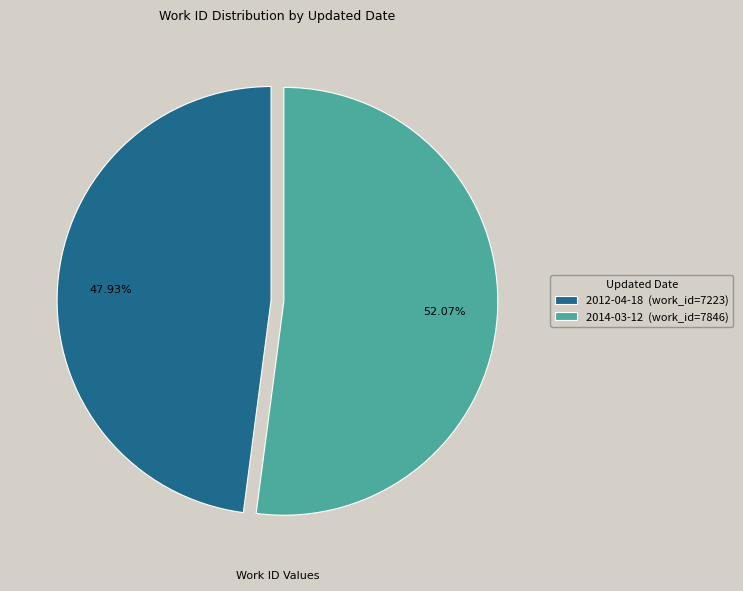

To the nearest percent, what portion does 2012-04-18 represent?

48%